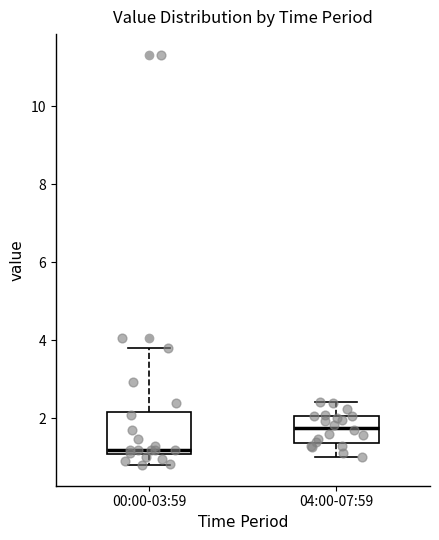

Which box has the lowest median line?

00:00-03:59